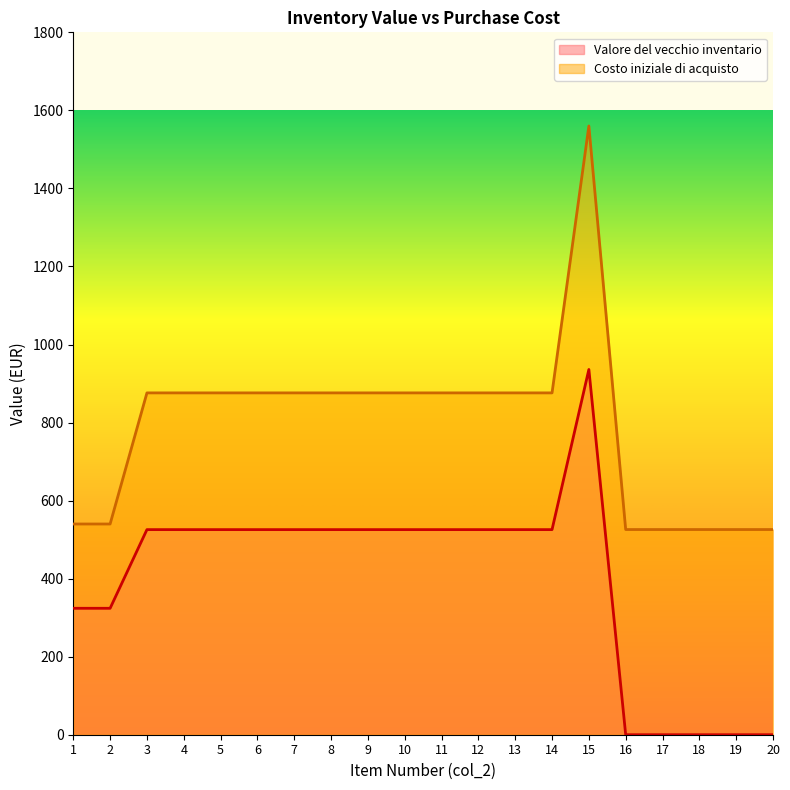

True or false: Costo iniziale di acquisto and Valore del vecchio inventario intersect in this chart.

False